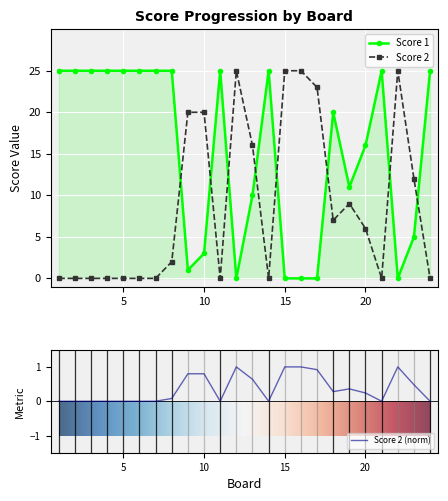

The value of Score 2 at 11 is 12. True or false?

False